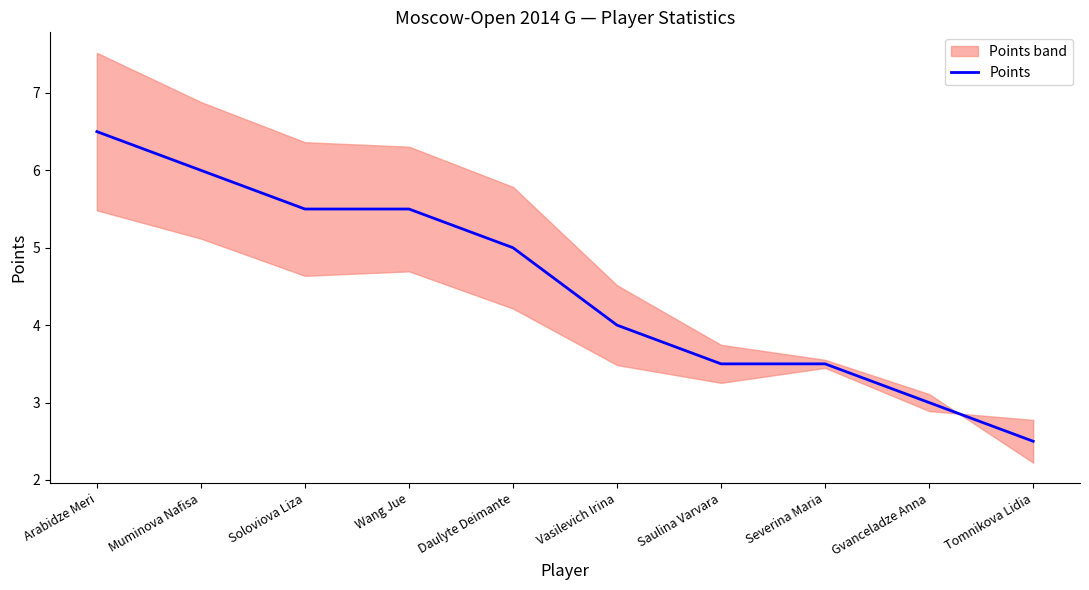

Rank the categories by value from highest to lowest.

Arabidze Meri, Muminova Nafisa, Soloviova Liza, Wang Jue, Daulyte Deimante, Vasilevich Irina, Saulina Varvara, Severina Maria, Gvanceladze Anna, Tomnikova Lidia